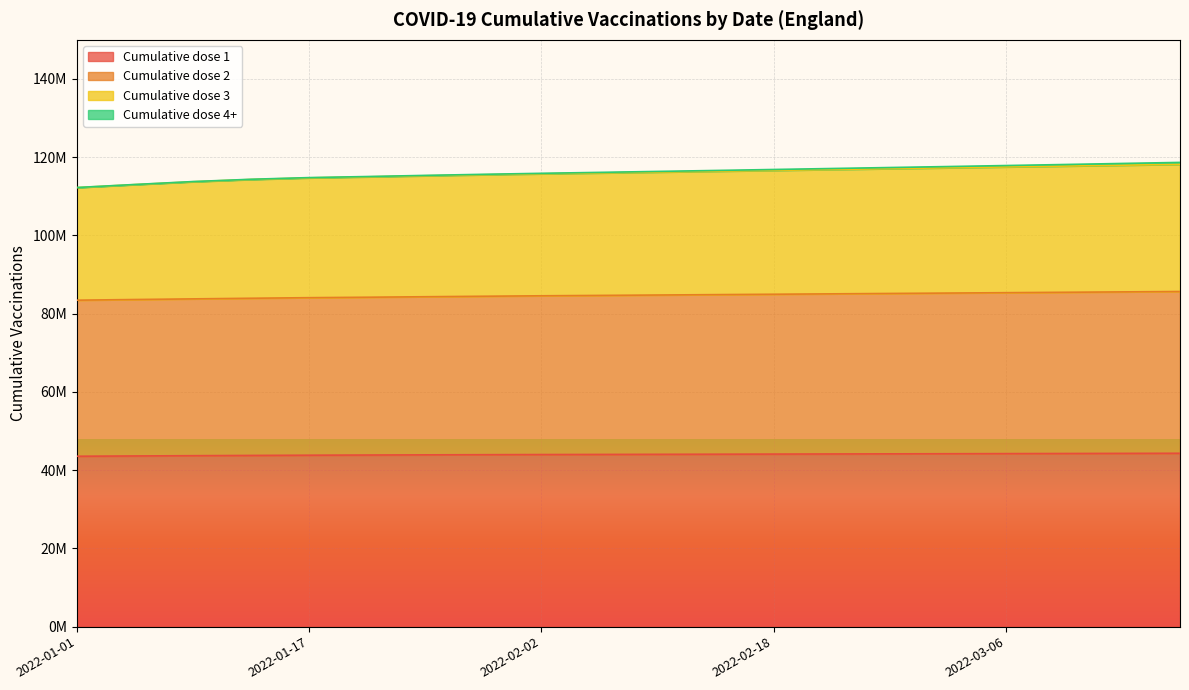

Does the chart display data point markers on the line(s)?

No